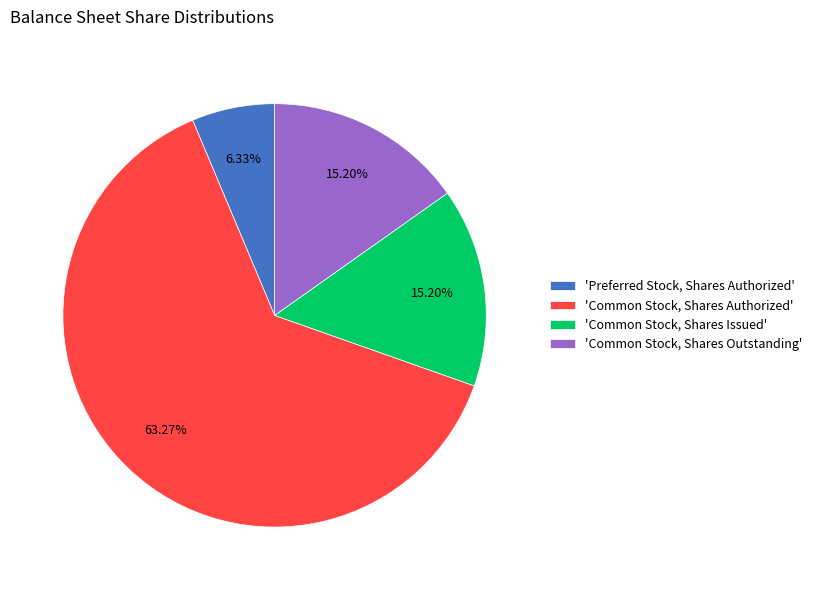

Which category has the biggest portion of the pie?

'Common Stock, Shares Authorized'